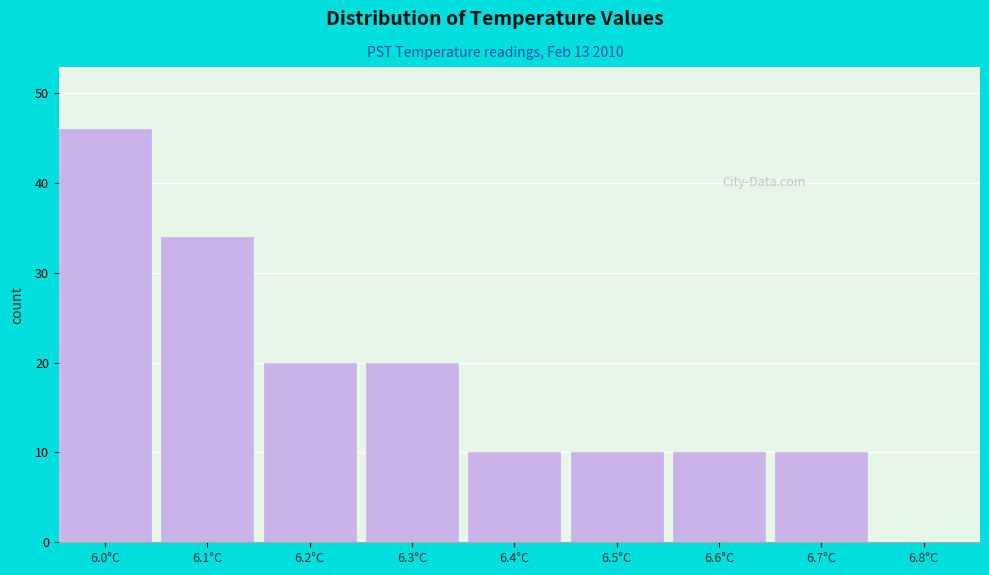

Reading right to left, extract all data points from this chart.

6.8°C=0	6.7°C=10	6.6°C=10	6.5°C=10	6.4°C=10	6.3°C=20	6.2°C=20	6.1°C=34	6.0°C=46